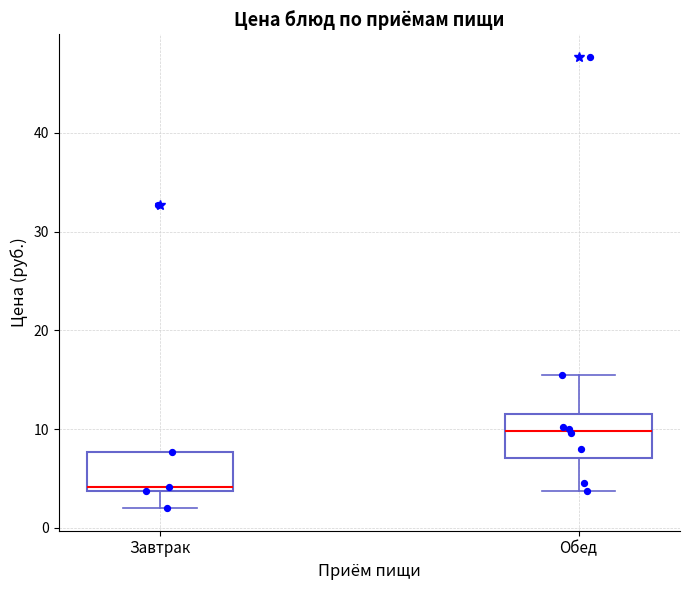

Which box has the lowest median line?

Завтрак